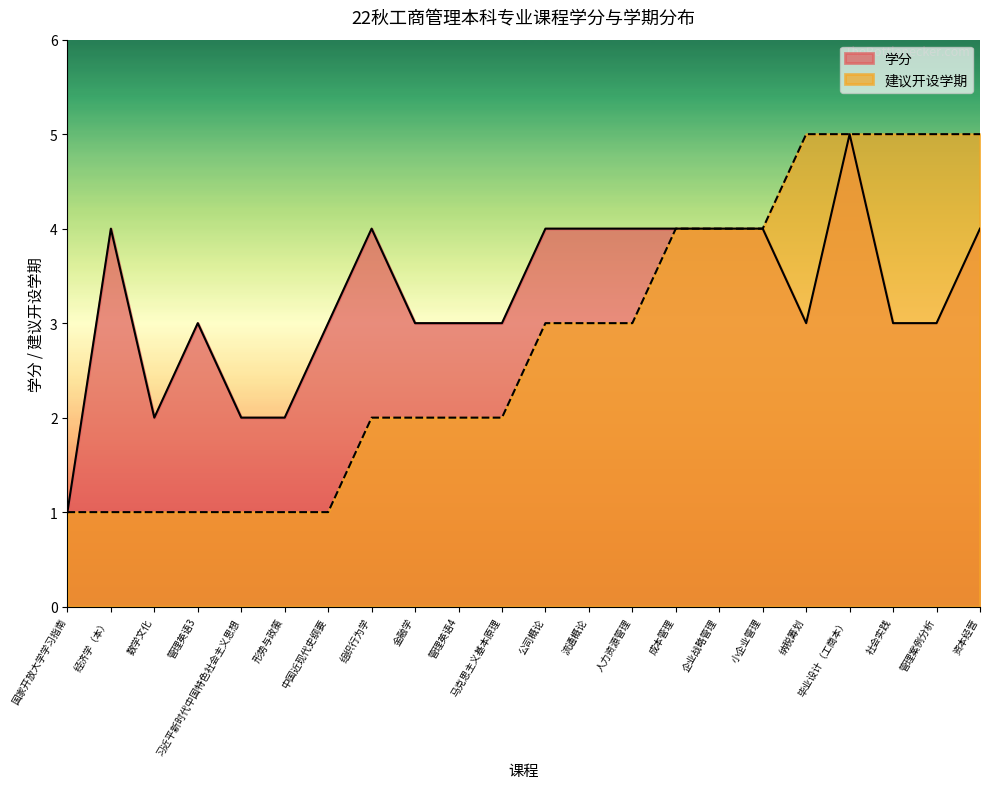

What is the sum of all 学分 values?

72